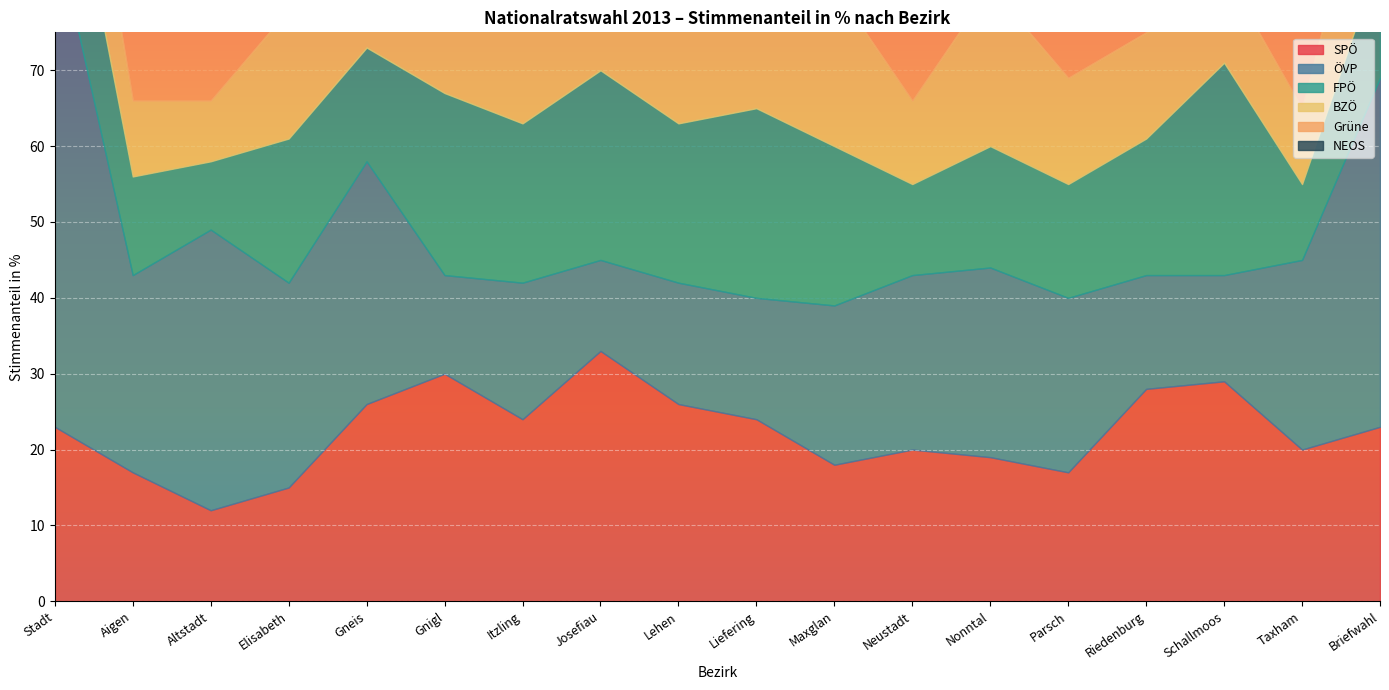

At which category is the sum across all series the highest?

Stadt